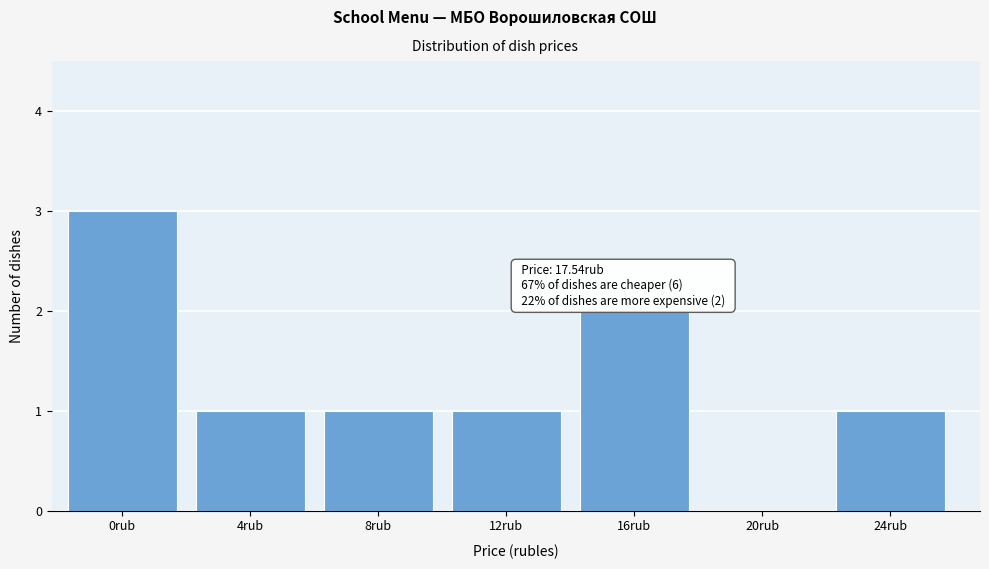

Reading left to right, extract all data points from this chart.

0rub=3	4rub=1	8rub=1	12rub=1	16rub=2	20rub=0	24rub=1